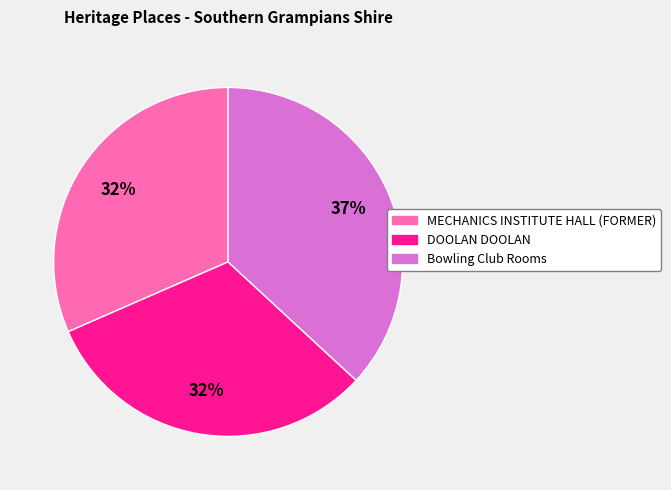

Which slice is the largest?

Bowling Club Rooms